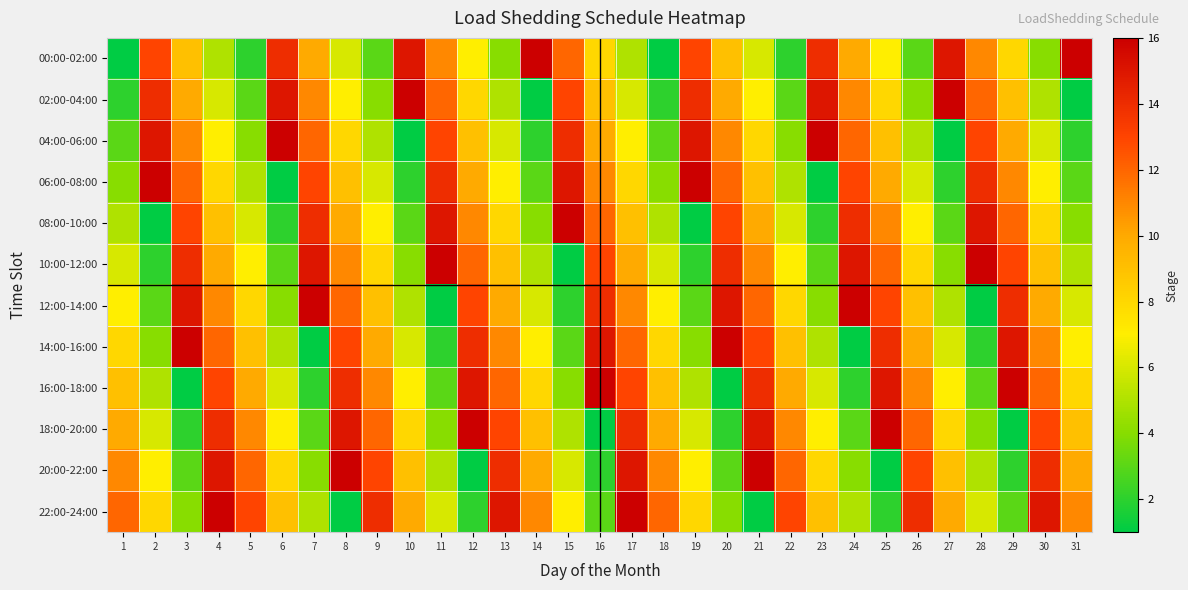

What is the spread (max minus min) of values at 30?

11